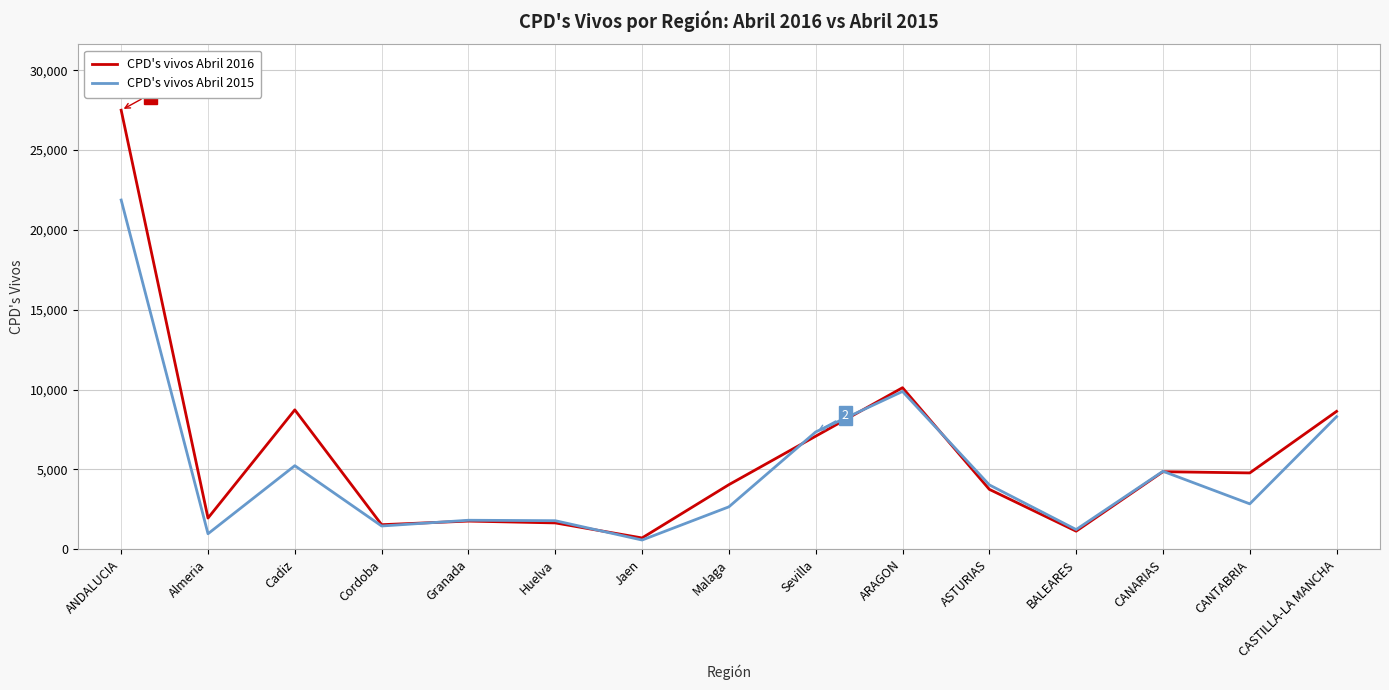

What position from the right is Almeria?

14